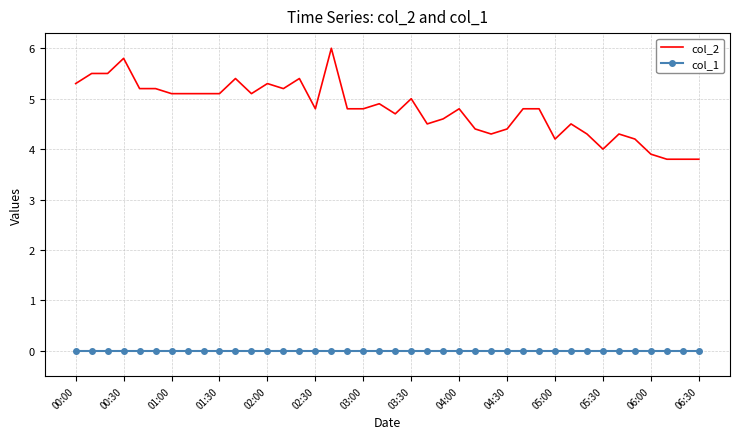

True or false: col_1 and col_2 cross at least once.

False